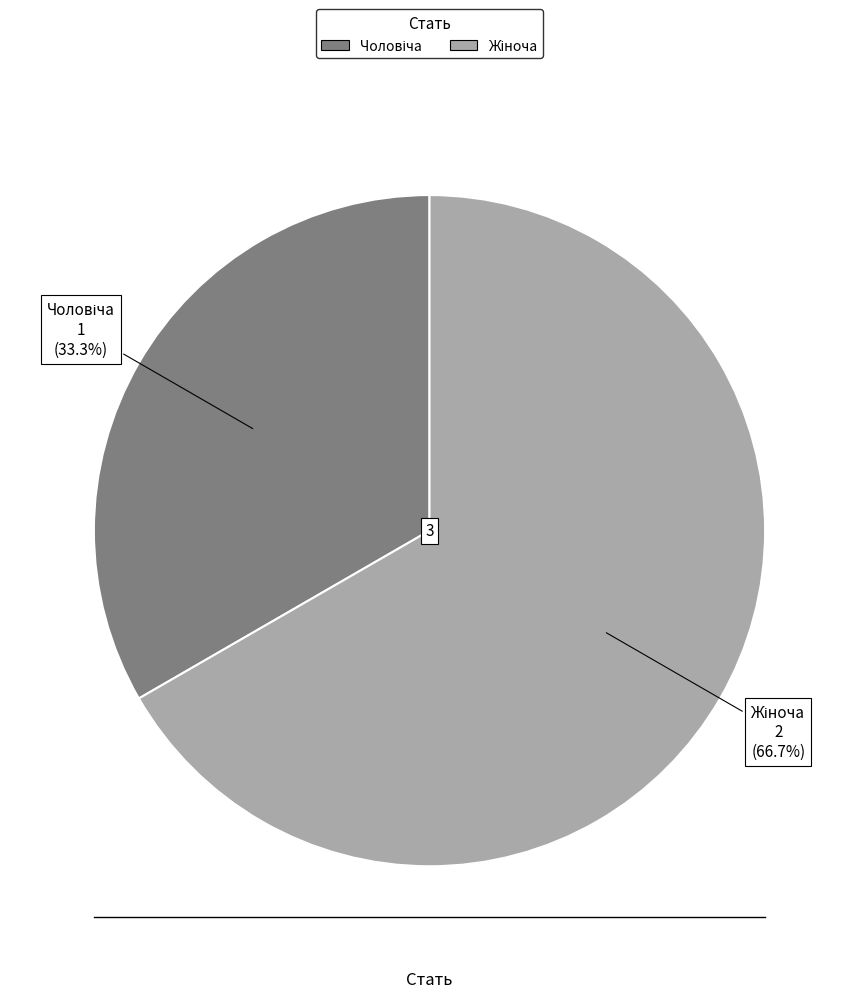

Is there a majority slice in this chart?

Yes